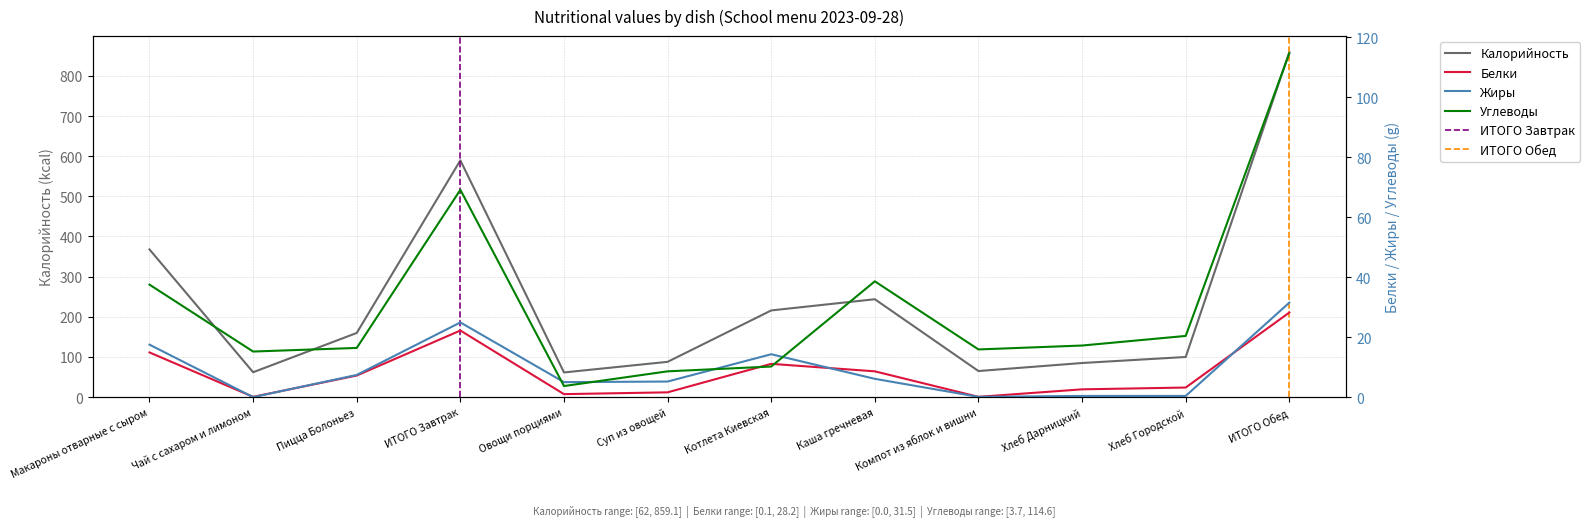

True or false: Калорийность and Углеводы cross at least once.

False